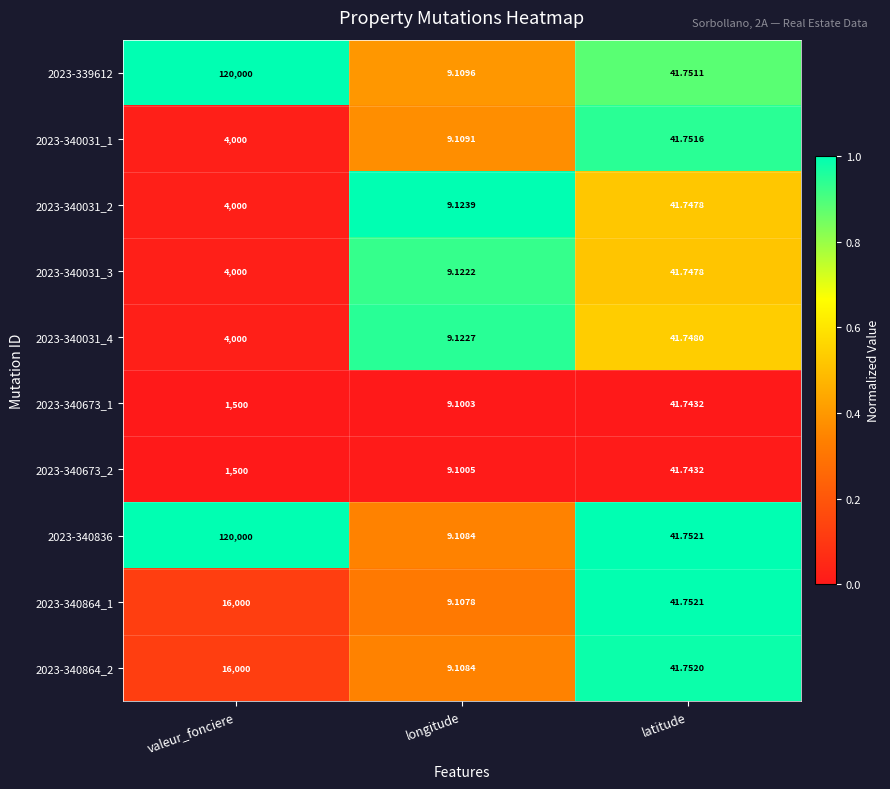

List the labels in order of 2023-340031_4 value, smallest first.

longitude, latitude, valeur_fonciere